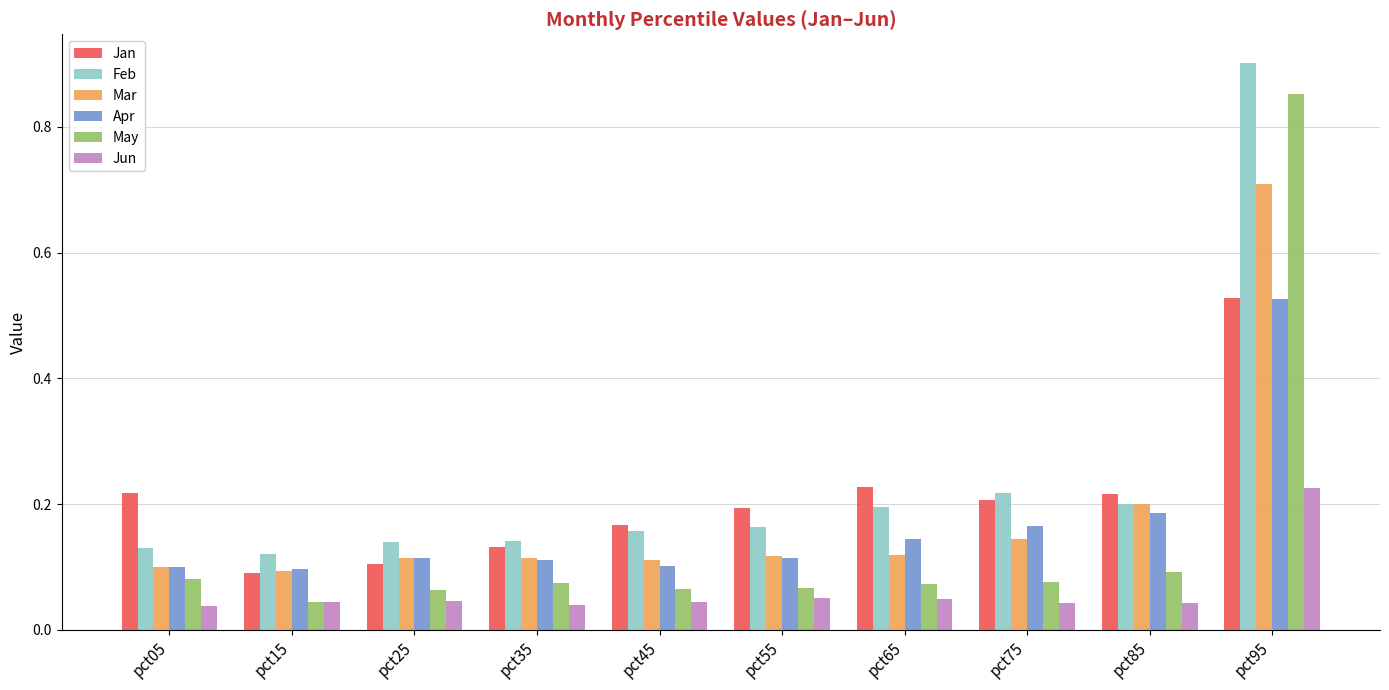

Which series changed the most between pct15 and pct75?

Jan